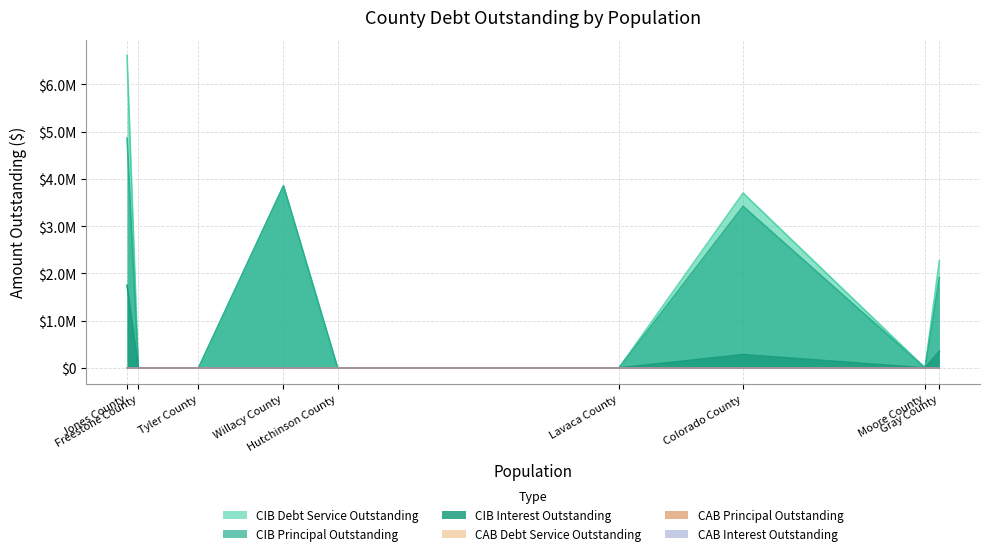

The CABDebtServiceOutstanding series shows 0.0 at Lavaca County. True or false?

True